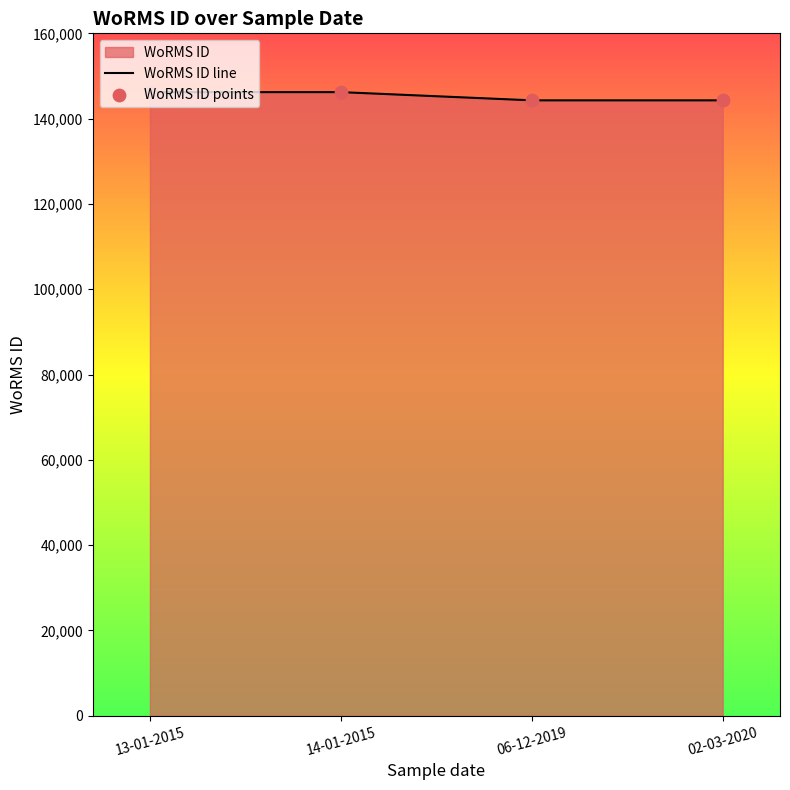

What is the ratio of the value at 02-03-2020 to the value at 14-01-2015?

1.0